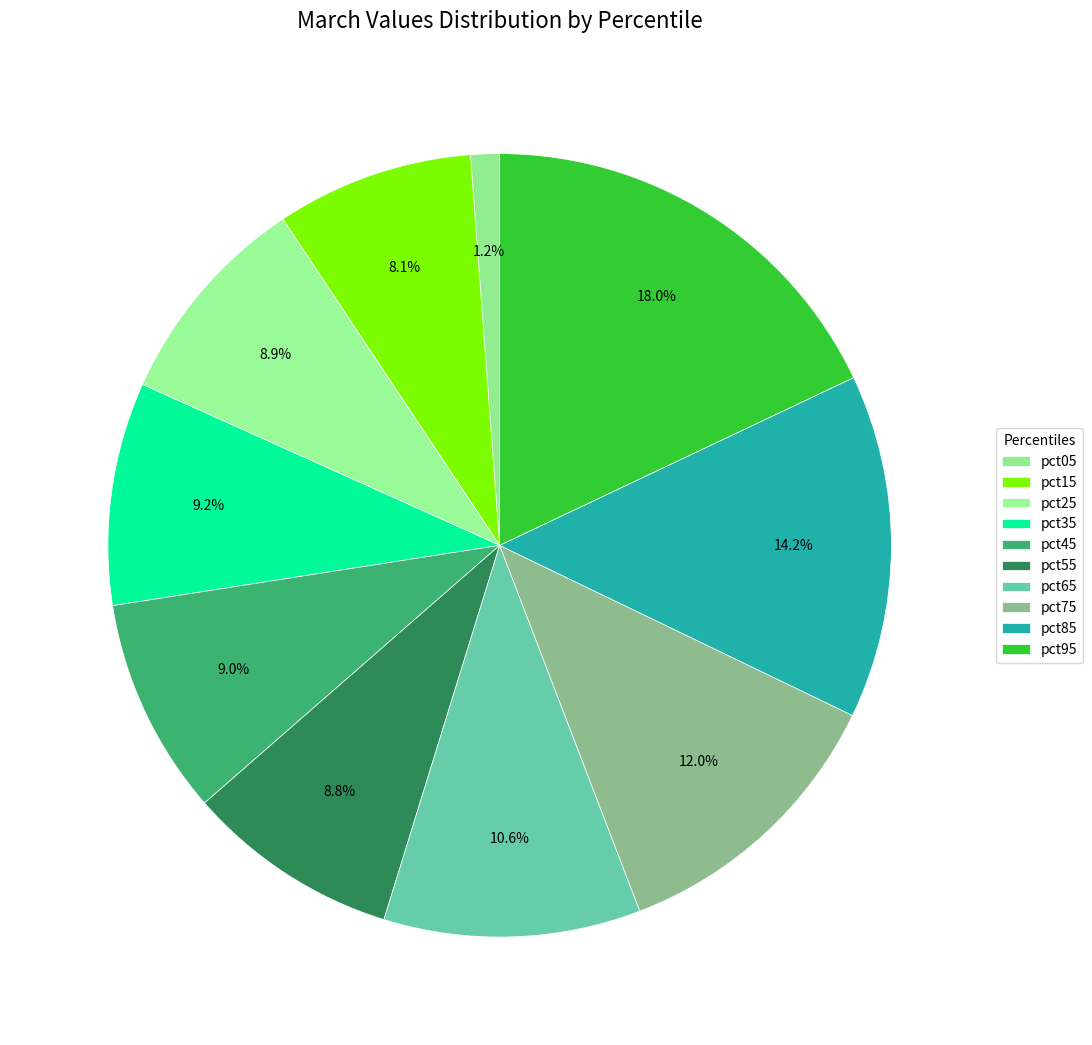

To the nearest percent, what is the average slice percentage?

10%